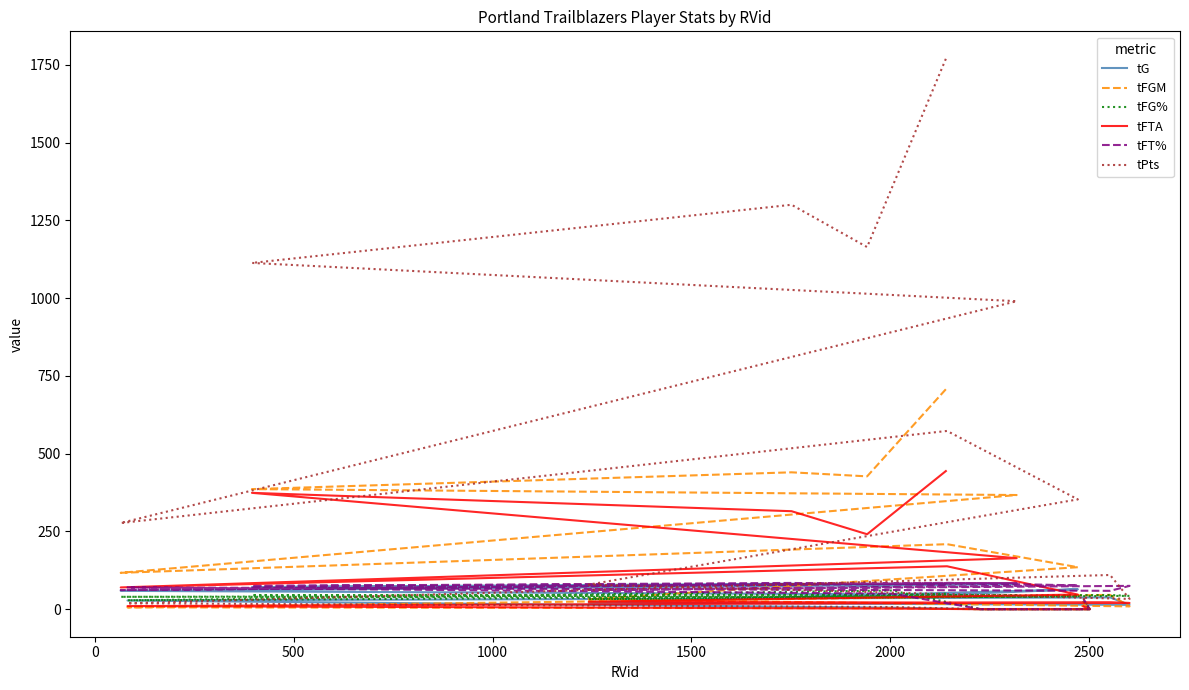

Is it true that tG equals -43.9 at 13?

False